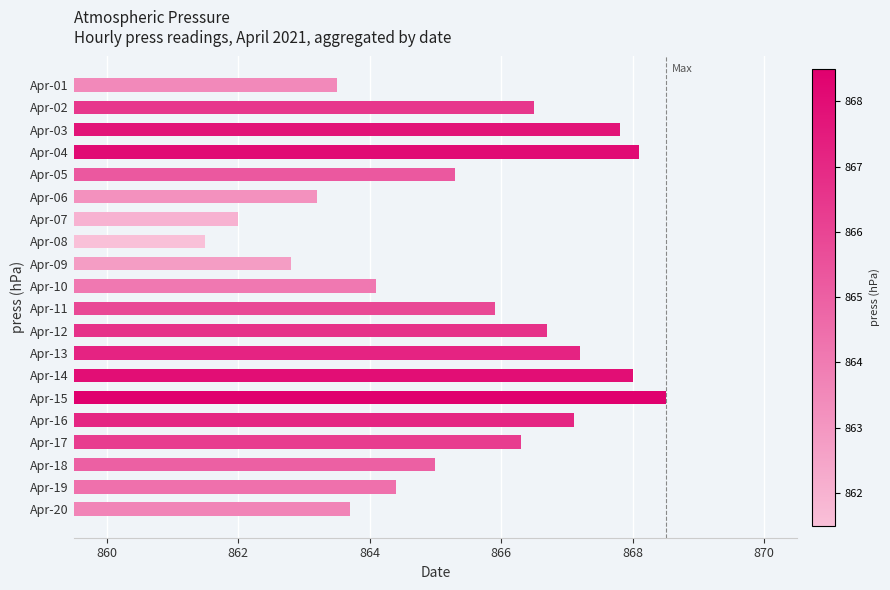

Reading top to bottom, list all the values displayed in this chart.

863.5	866.5	867.8	868.1	865.3	863.2	862.0	861.5	862.8	864.1	865.9	866.7	867.2	868.0	868.5	867.1	866.3	865.0	864.4	863.7